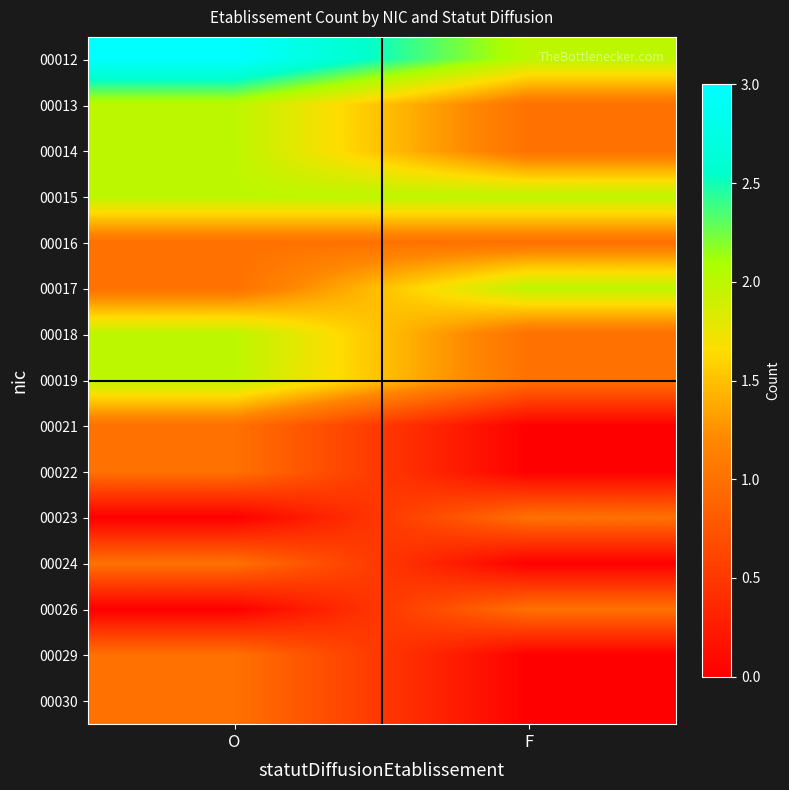

Reading left to right, extract all data points from this chart.

00012: O=3	F=2
00013: O=2	F=1
00014: O=2	F=1
00015: O=2	F=2
00016: O=1	F=1
00017: O=1	F=2
00018: O=2	F=1
00019: O=2	F=1
00021: O=1	F=0
00022: O=1	F=0
00023: O=0	F=1
00024: O=1	F=0
00026: O=0	F=1
00029: O=1	F=0
00030: O=1	F=0